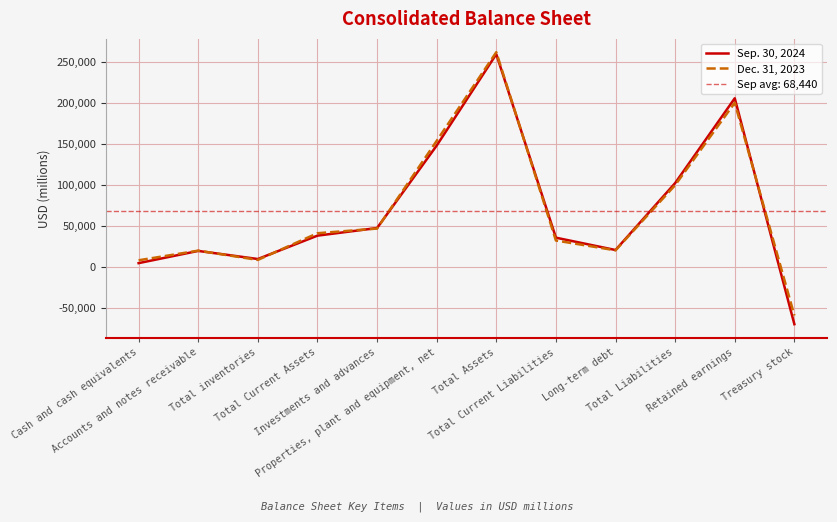

Rank the series by their average value, from lowest to highest.

Sep. 30, 2024, Dec. 31, 2023